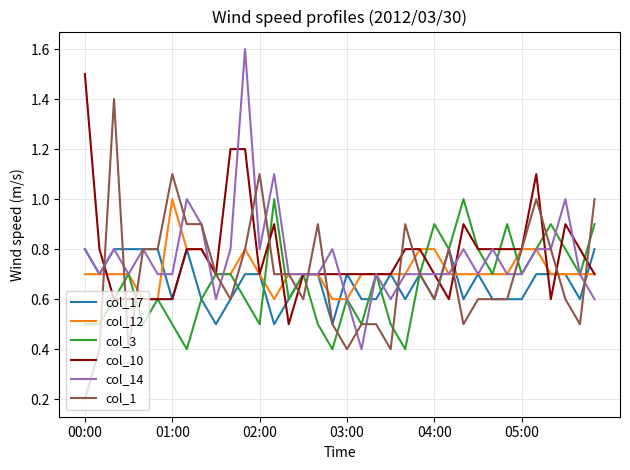

At how many categories does at least one series exceed 0?

36